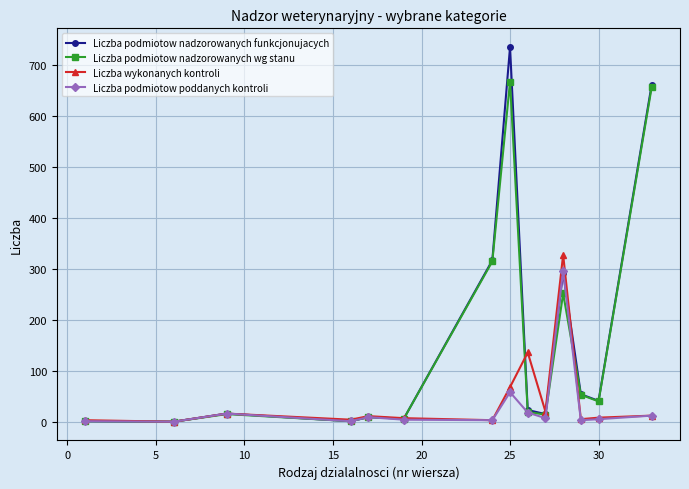

Which series has the largest range (max minus min)?

Liczba podmiotow nadzorowanych funkcjonujacych